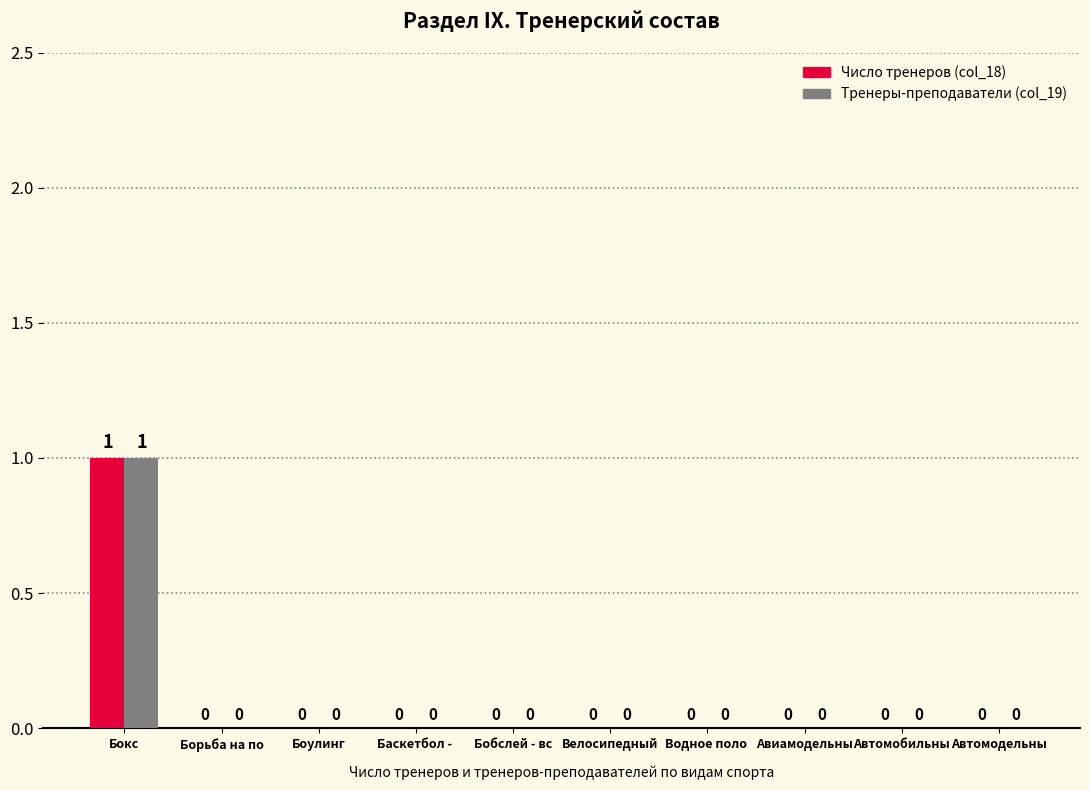

How many Число тренеров (col_18) values are between 0 and 1?

10